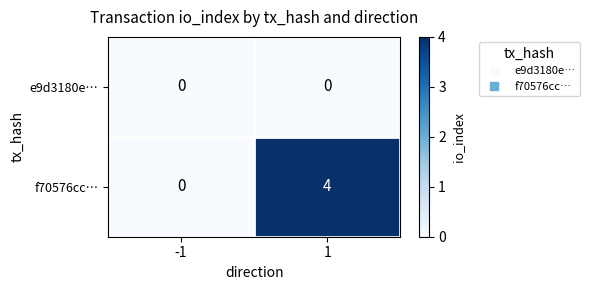

The value of e9d3180e… at -1 is 0. True or false?

True